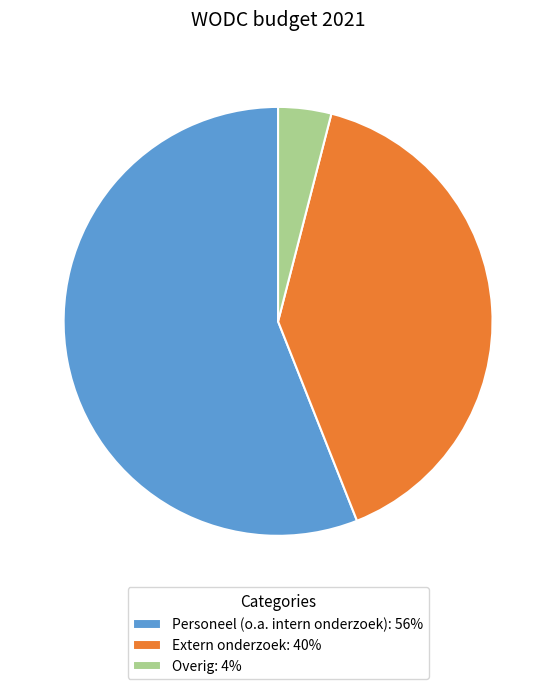

Which has a higher value, Extern onderzoek: 40% or Overig: 4%?

Extern onderzoek: 40%